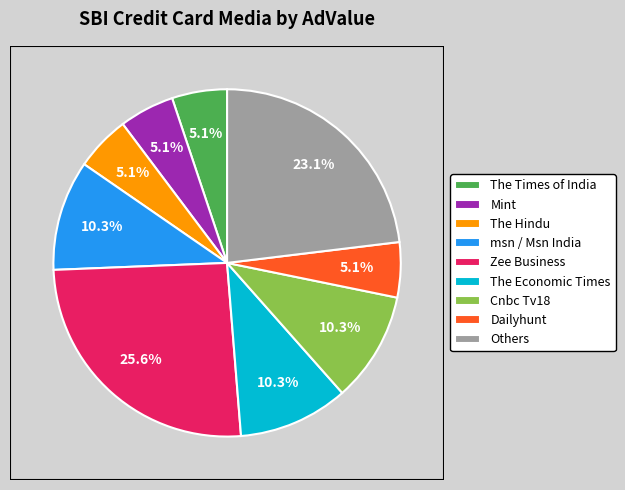

Does The Times of India represent more than half of the total?

No